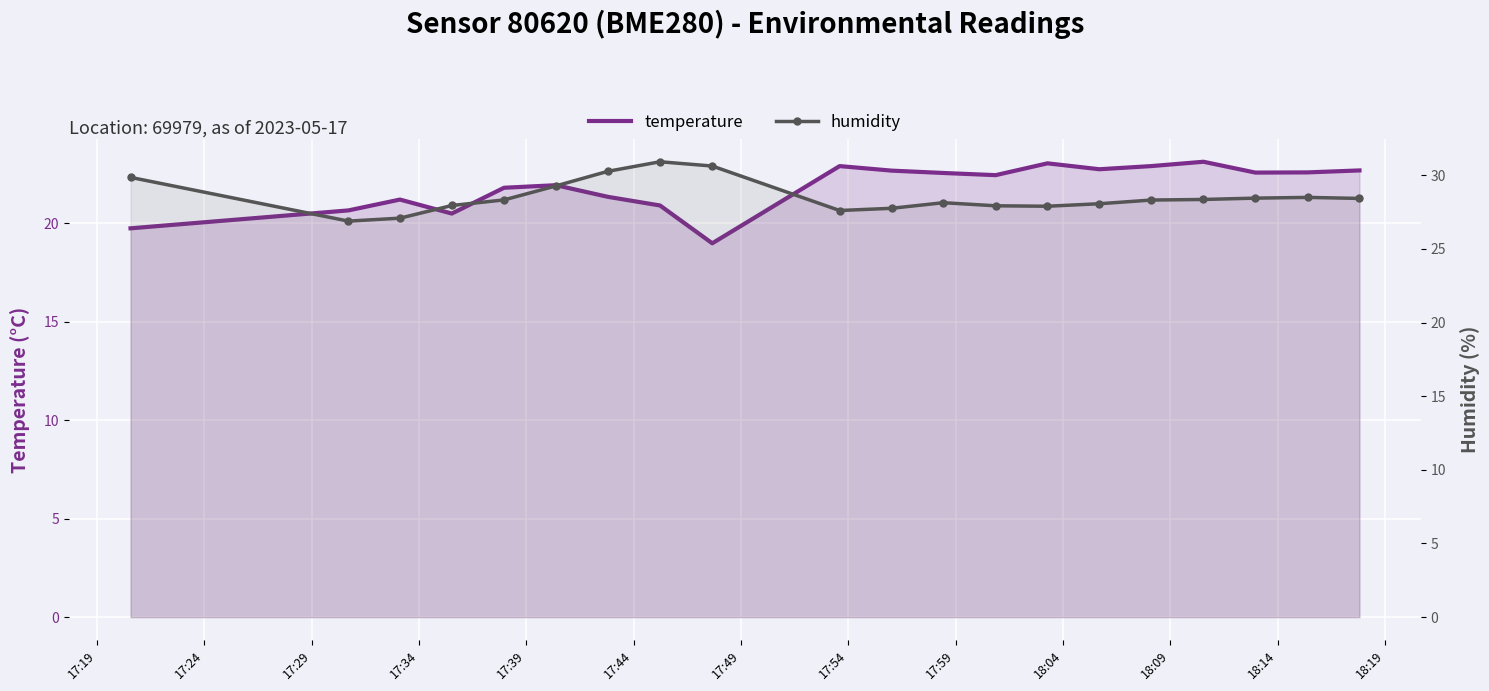

In humidity, how many points are higher than both neighbors (excluding endpoints)?

3